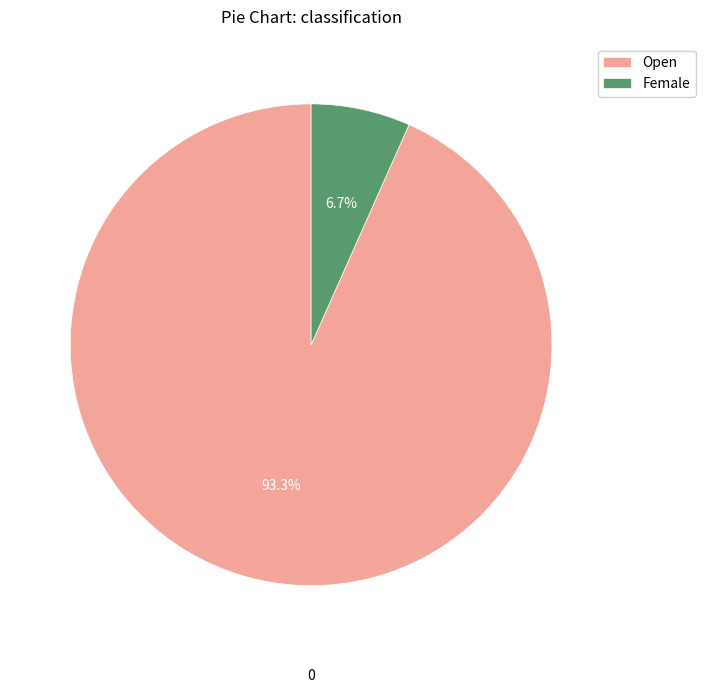

True or false: Female accounts for 1% of the total.

False